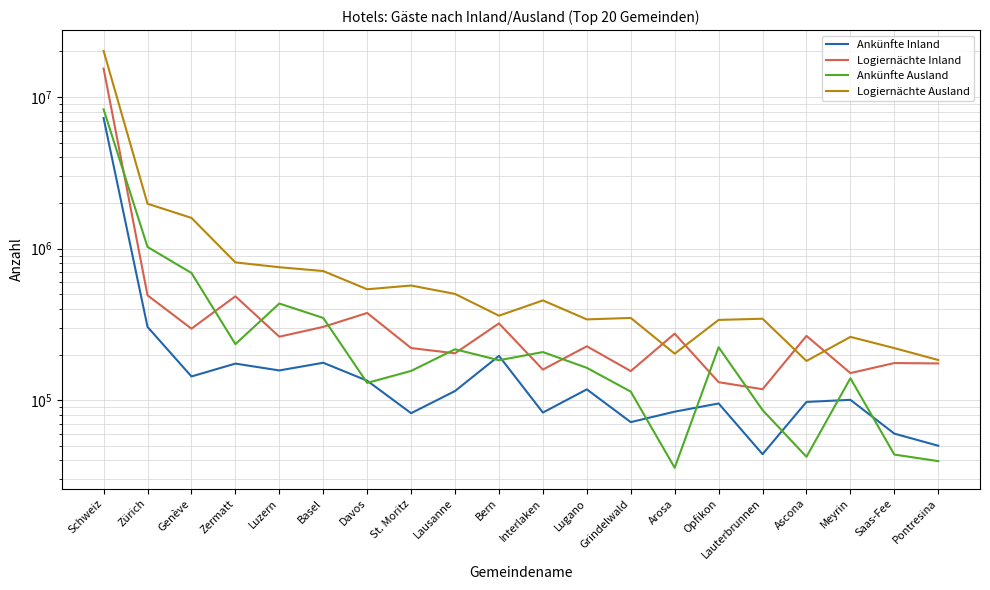

List the labels in order of Logiernächte Ausland value, largest first.

Schweiz, Zürich, Genève, Zermatt, Luzern, Basel, St. Moritz, Davos, Lausanne, Interlaken, Bern, Grindelwald, Lauterbrunnen, Lugano, Opfikon, Meyrin, Saas-Fee, Arosa, Pontresina, Ascona